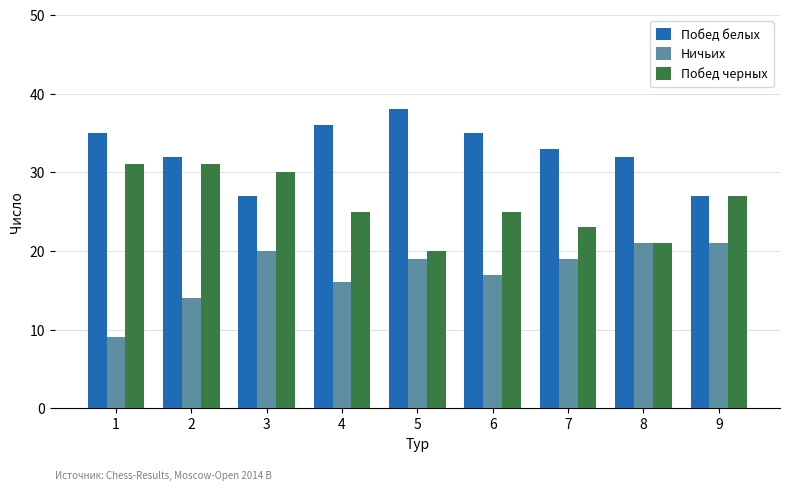

Which series has the widest spread of values?

Ничьих